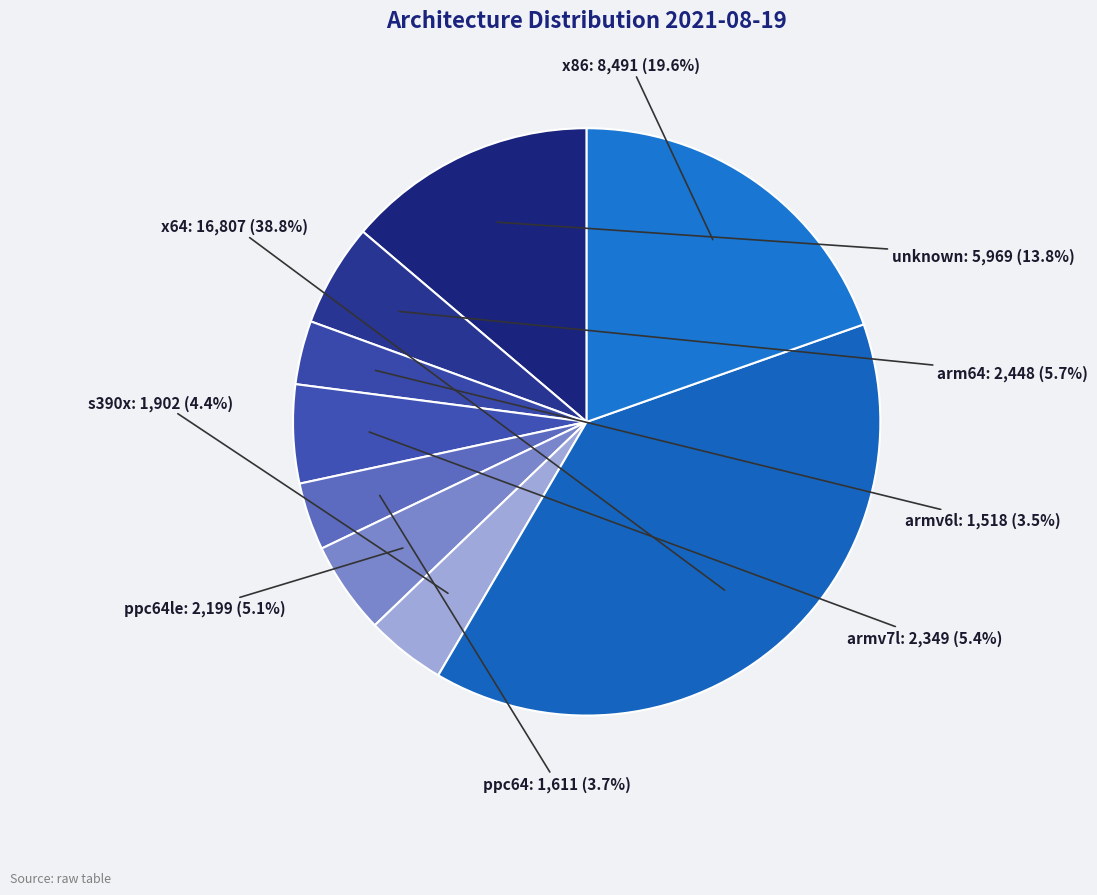

Is the sum of x64 and unknown greater than half?

Yes